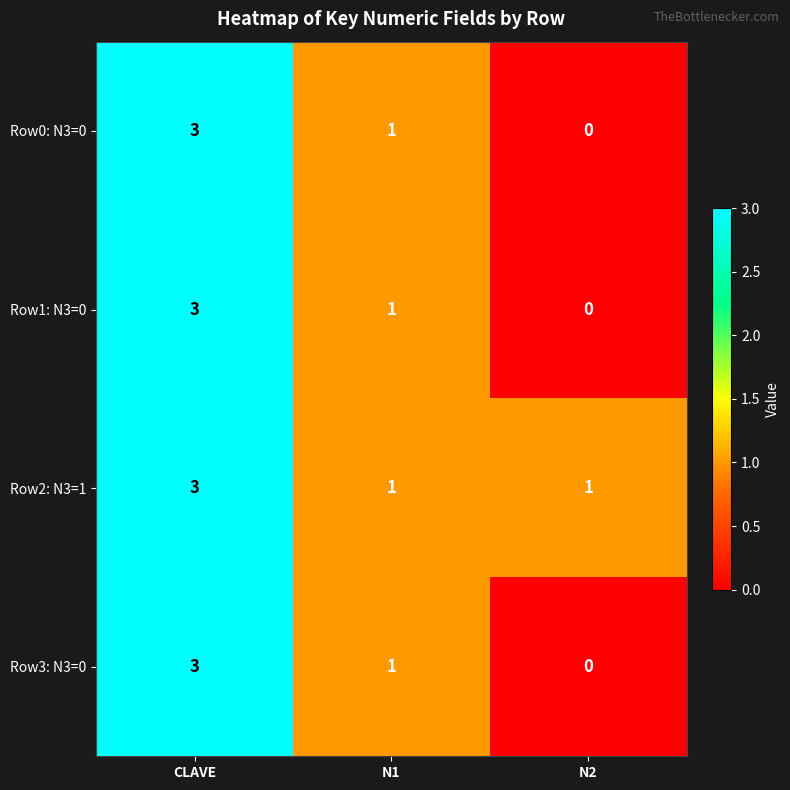

Is it true that Row0: N3=0 equals 0 at N2?

True